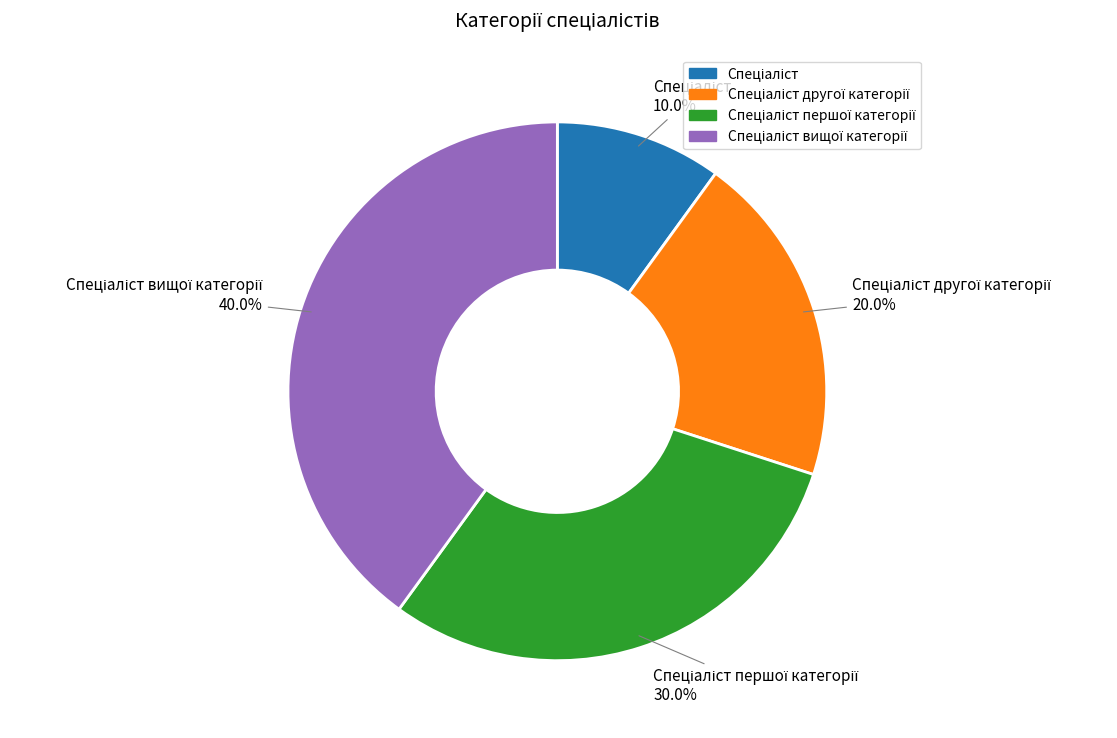

To the nearest percent, what is the difference between the largest and smallest slice percentages?

30%